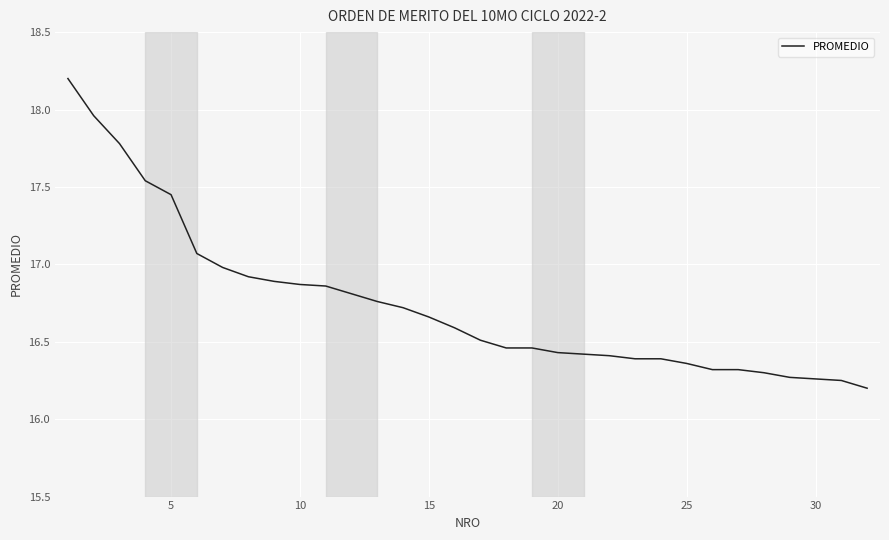

The chart shows a value of 29.9 at 10. True or false?

False